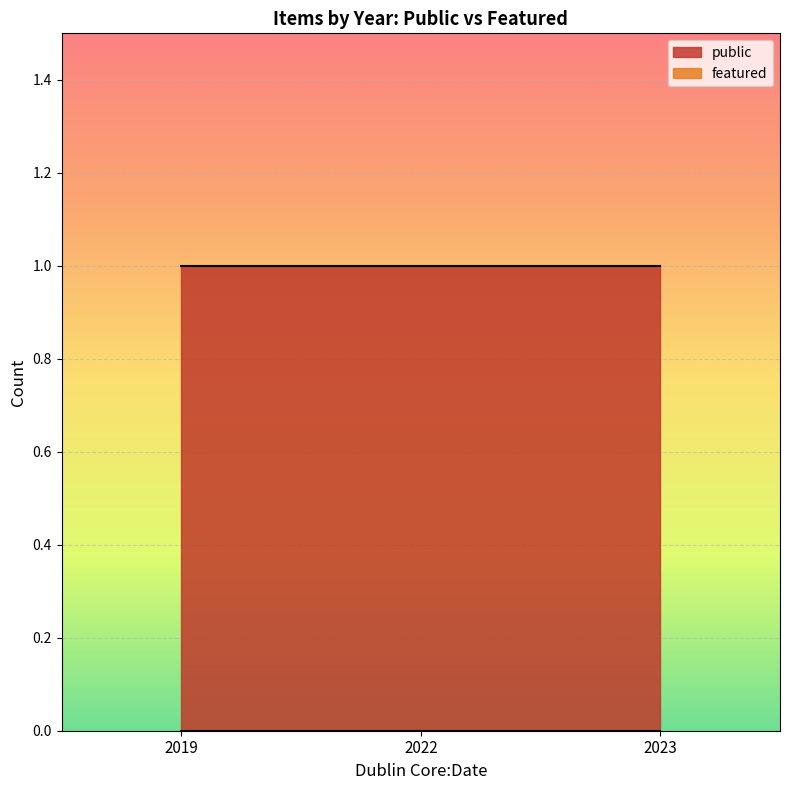

What is the maximum value shown in the chart?

1